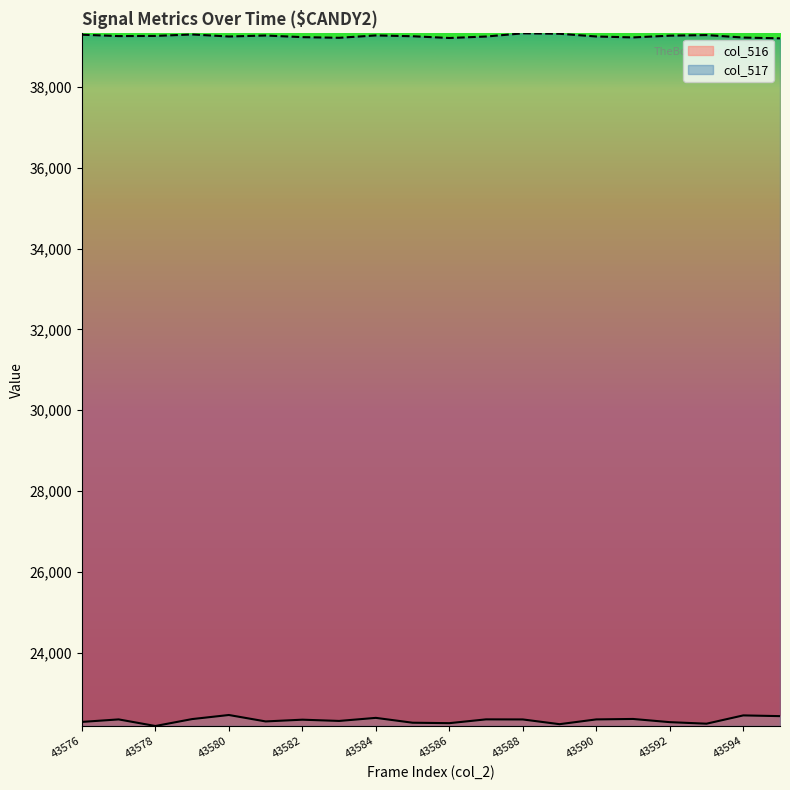

Which series has the largest range (max minus min)?

col_516